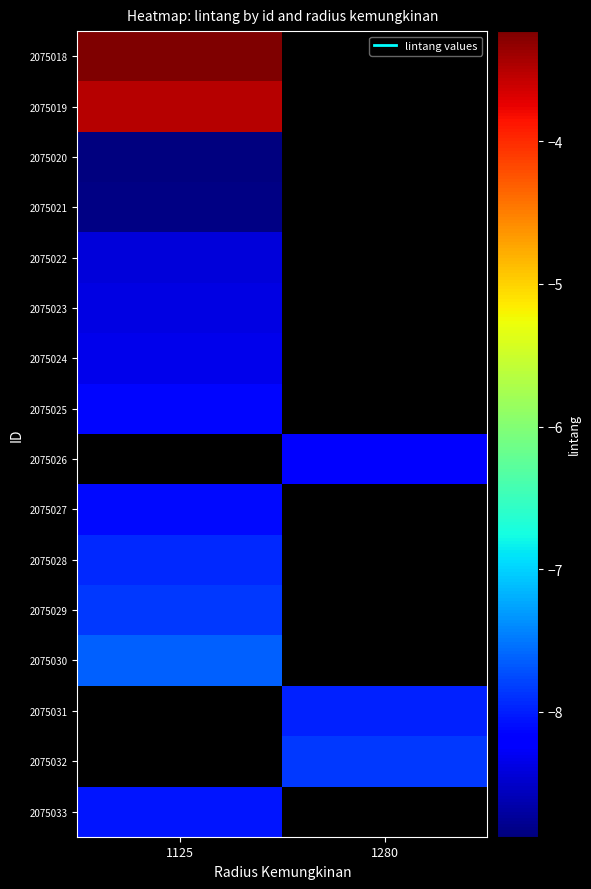

Which label corresponds to the smallest value in the chart?

1125